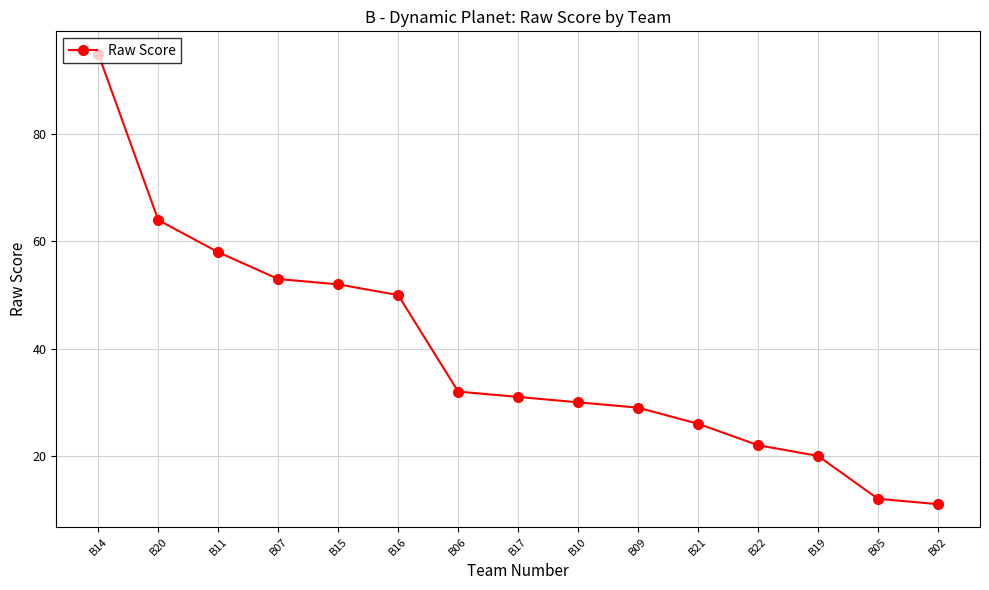

Is it true that the value at B19 is 20?

True